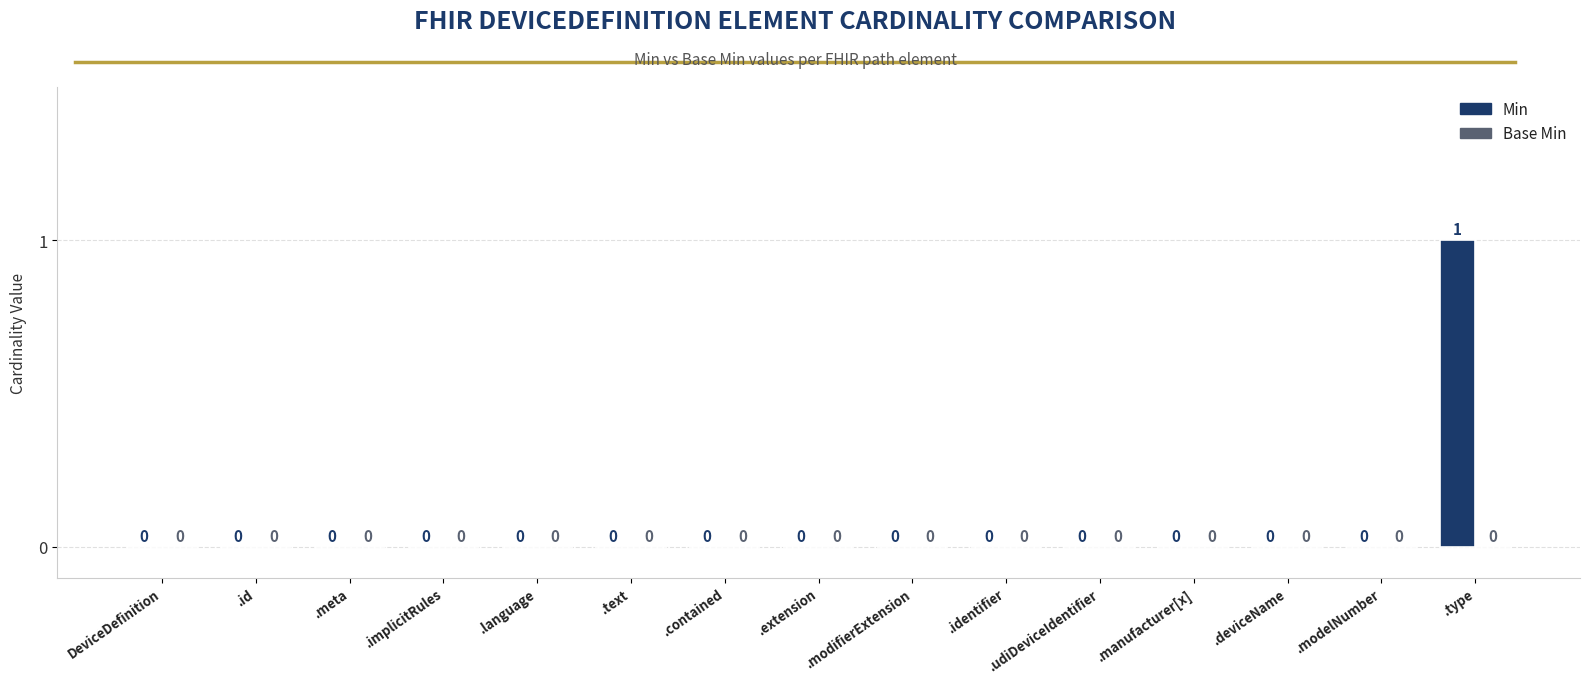

True or false: the data shows -1 at DeviceDefinition.

False